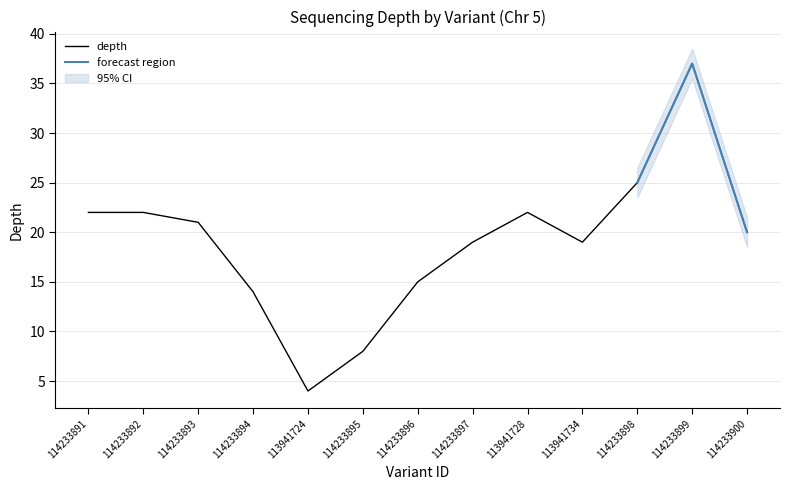

How many lines are shown in the chart?

1